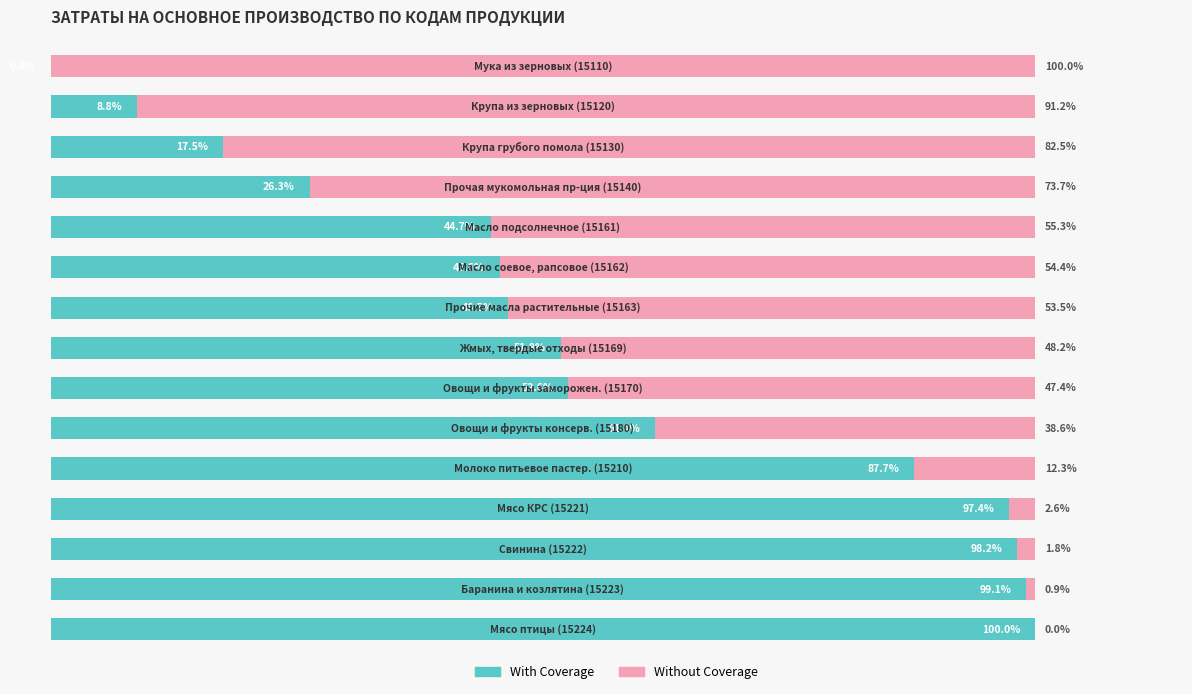

What are all the series names shown in the legend?

With Coverage, Without Coverage